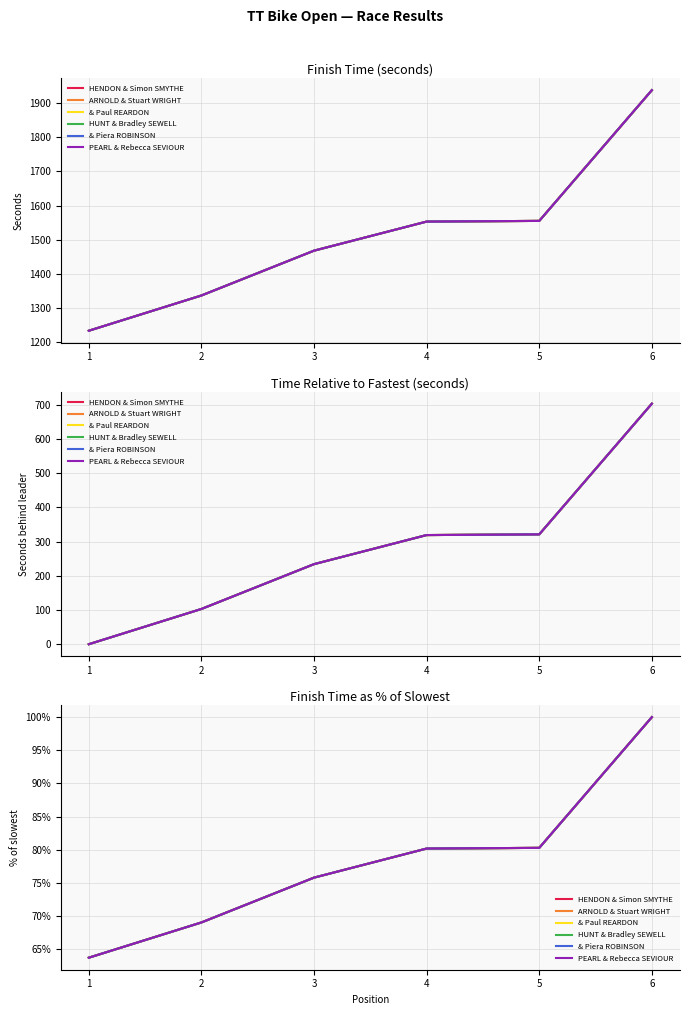

Which series has the largest total across all categories?

HENDON & Simon SMYTHE